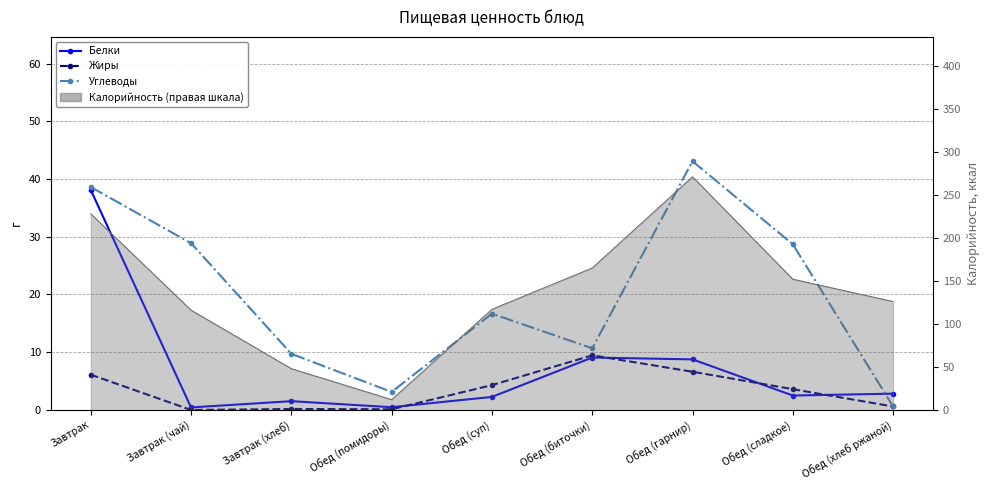

In Жиры, how many points are higher than both neighbors (excluding endpoints)?

2